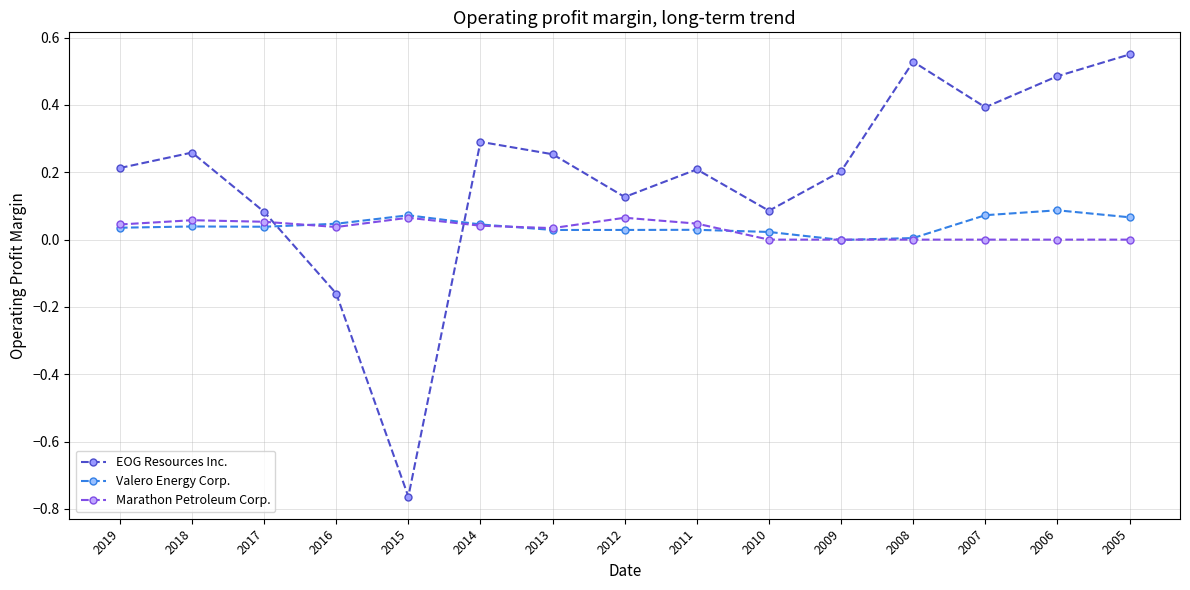

At which category does the chart reach its minimum across all series?

2015